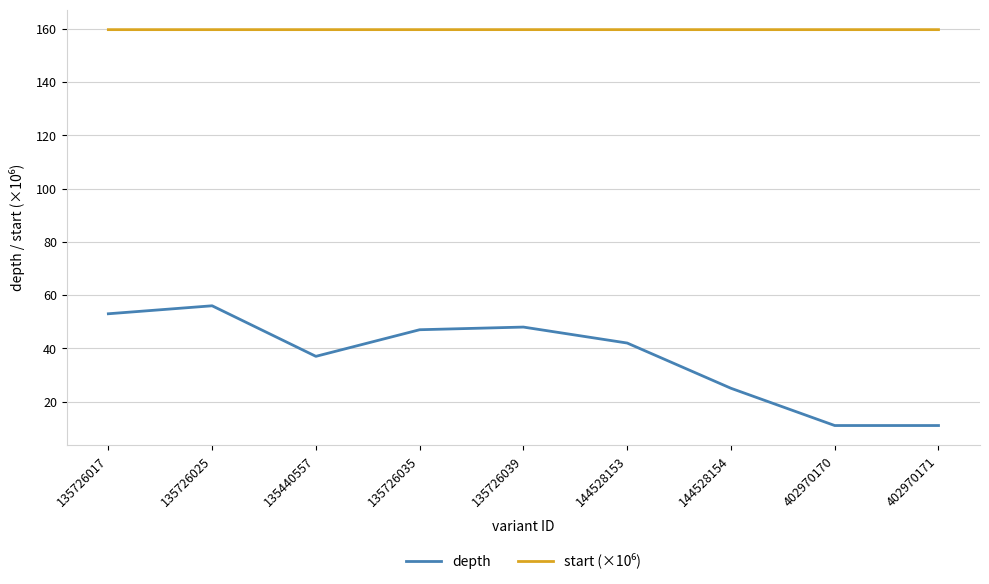

What is the sum of the depth values at 402970171 and 135440557?

48.0